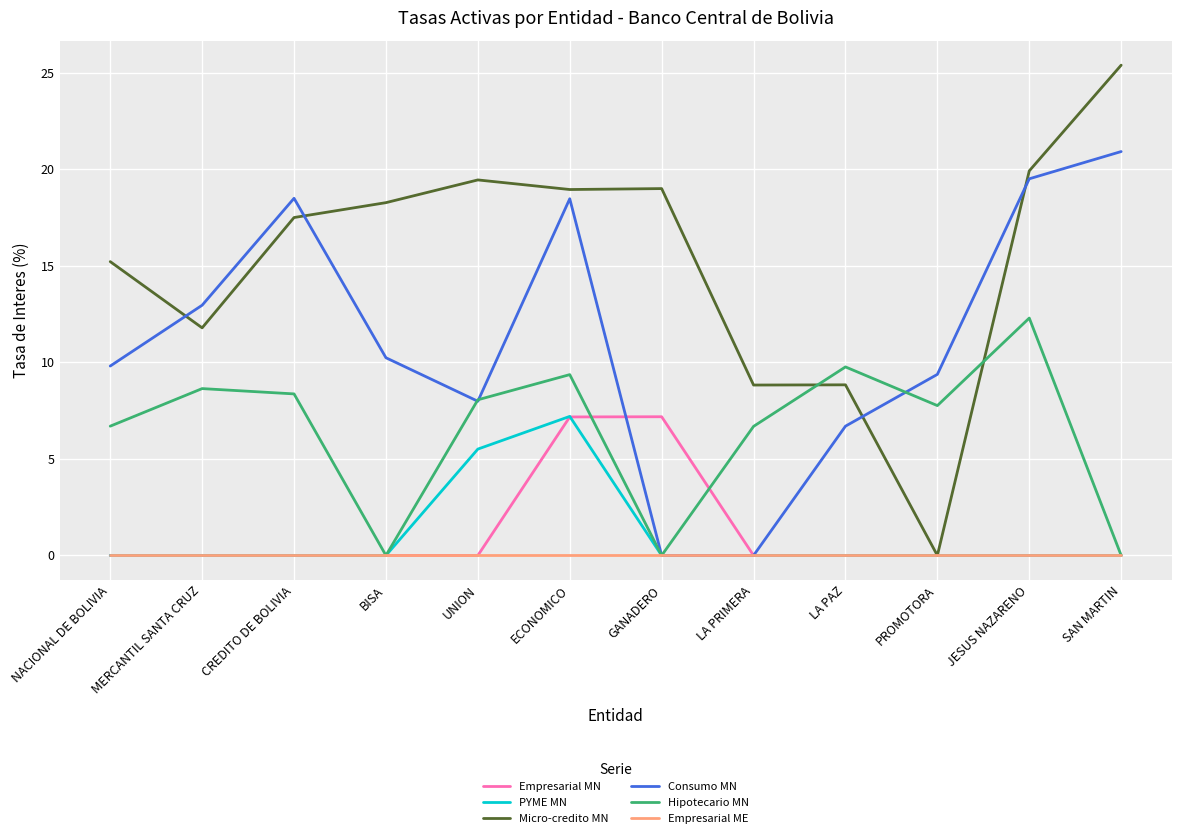

After their last crossing, which series has the higher values: Micro-credito MN or Consumo MN?

Micro-credito MN